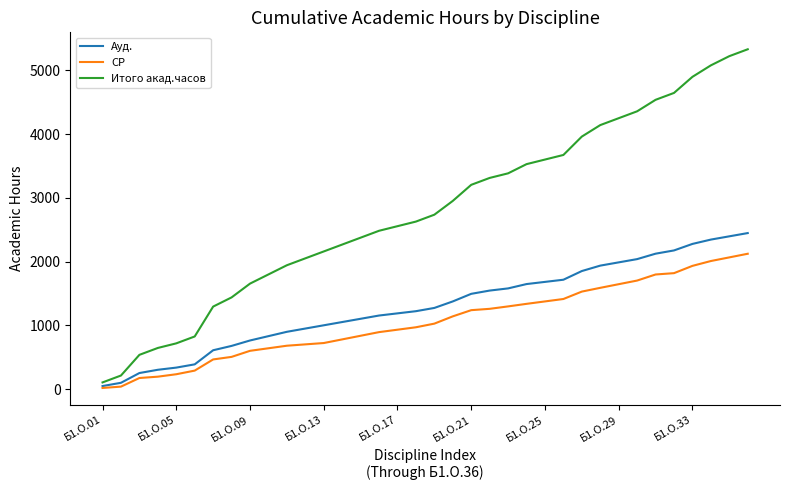

Which series has the largest total across all categories?

Итого акад.часов